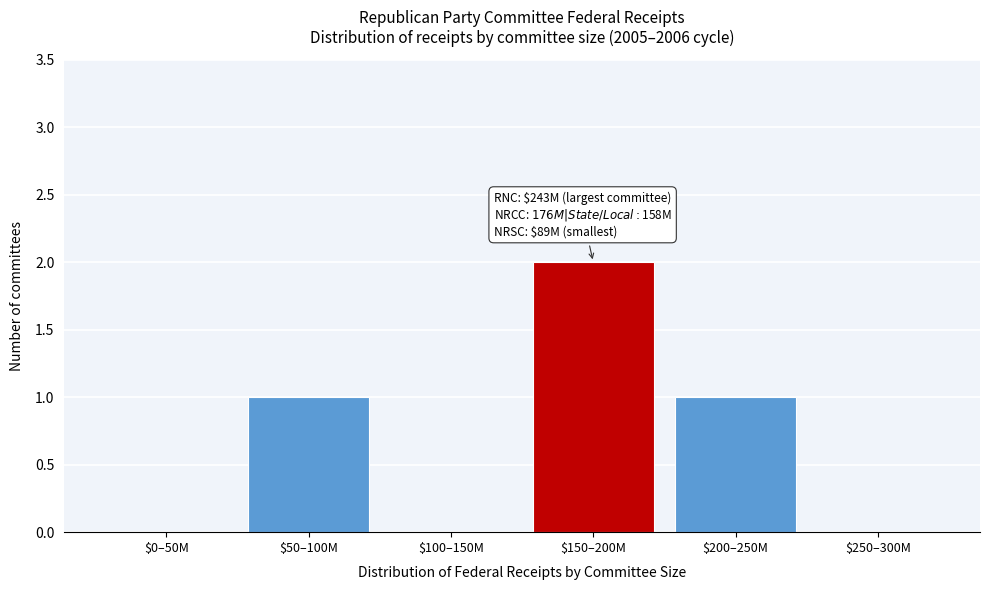

Which label corresponds to the largest value in the chart?

$150–200M